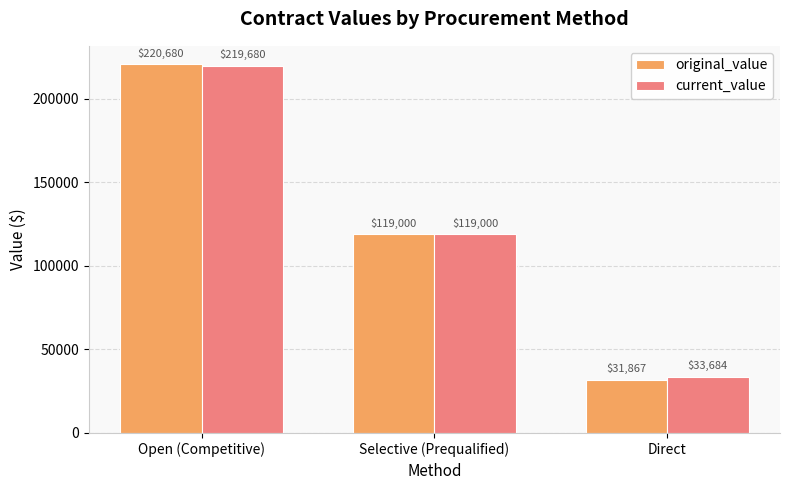

What is the label of the 1st bar from the right?

Direct